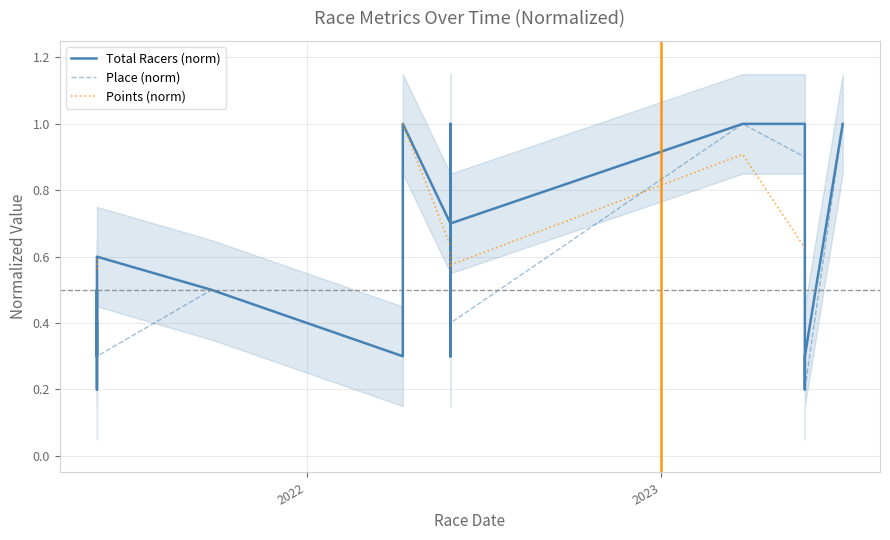

How many intersections are there between Points (norm) and Place (norm)?

1